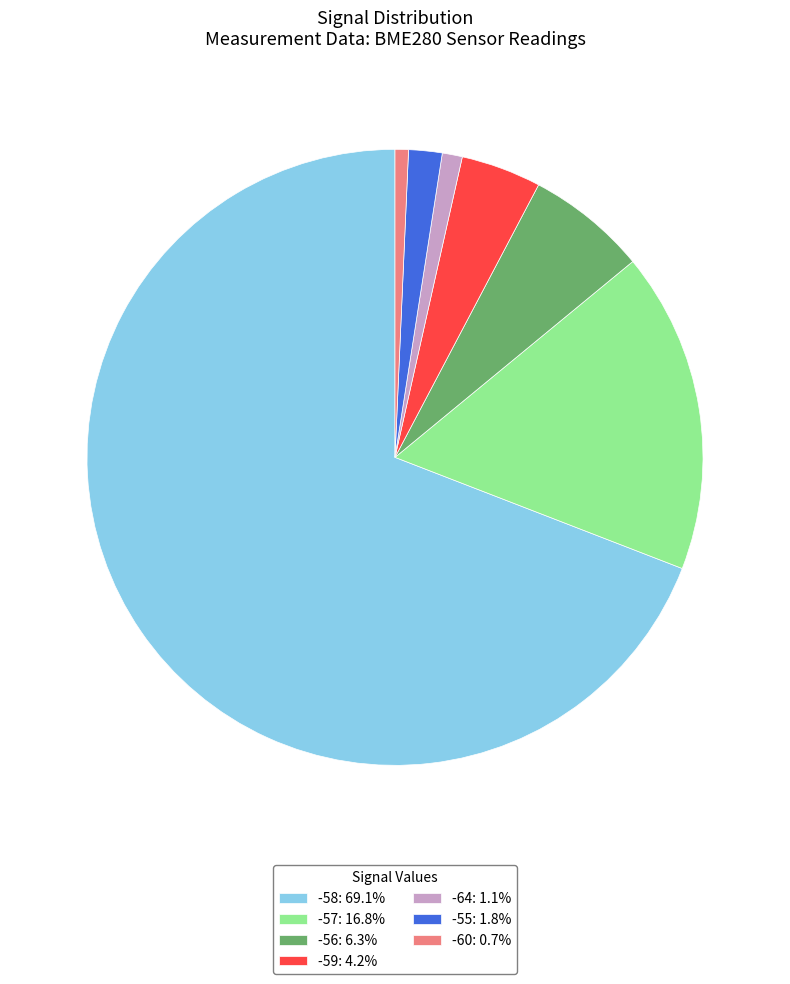

Does -58: 69.1% represent more than half of the total?

Yes